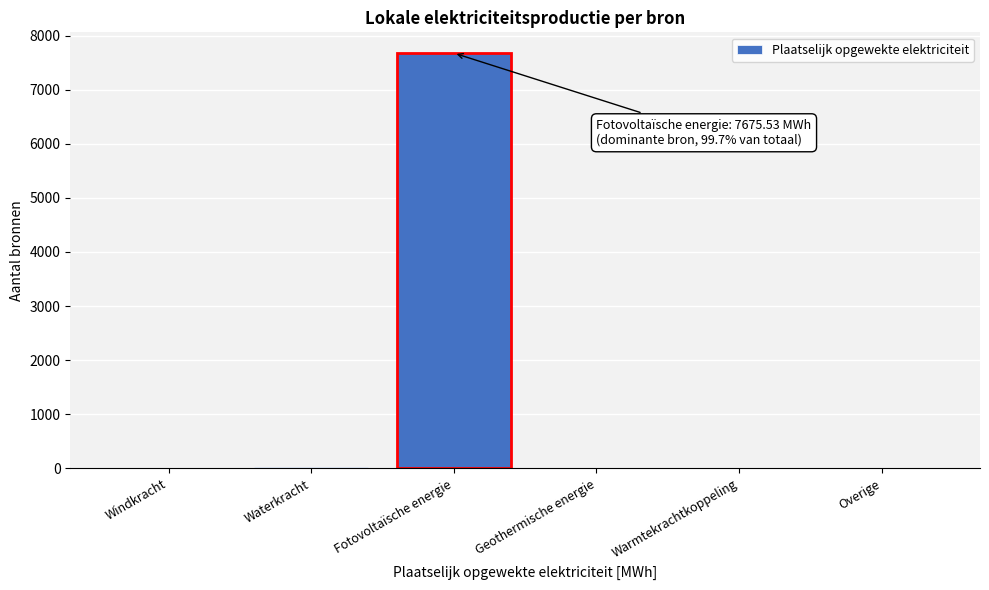

What is the greatest value displayed?

7675.5